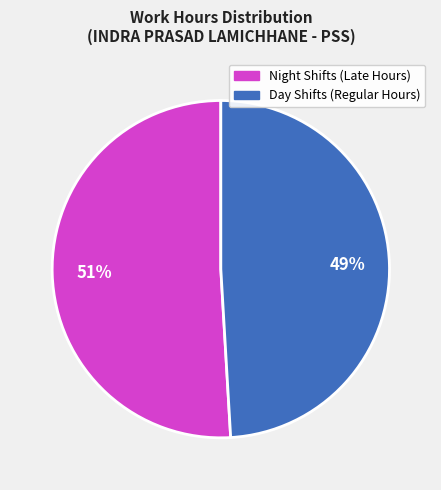

Is there any slice that represents more than half of the pie?

Yes